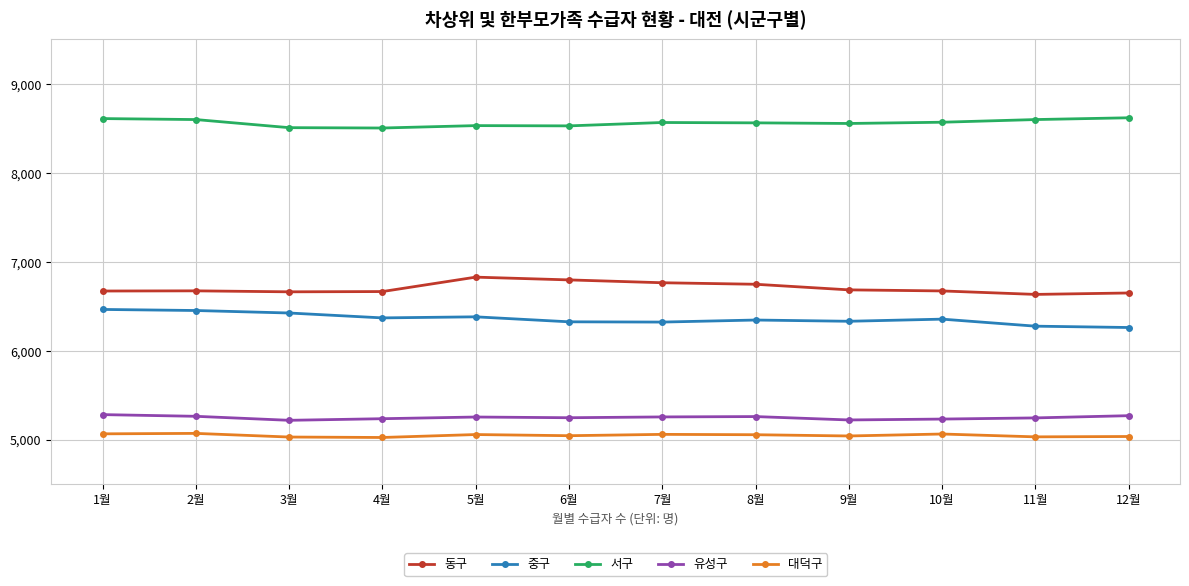

How many data points in 동구 are less than 6675?

6